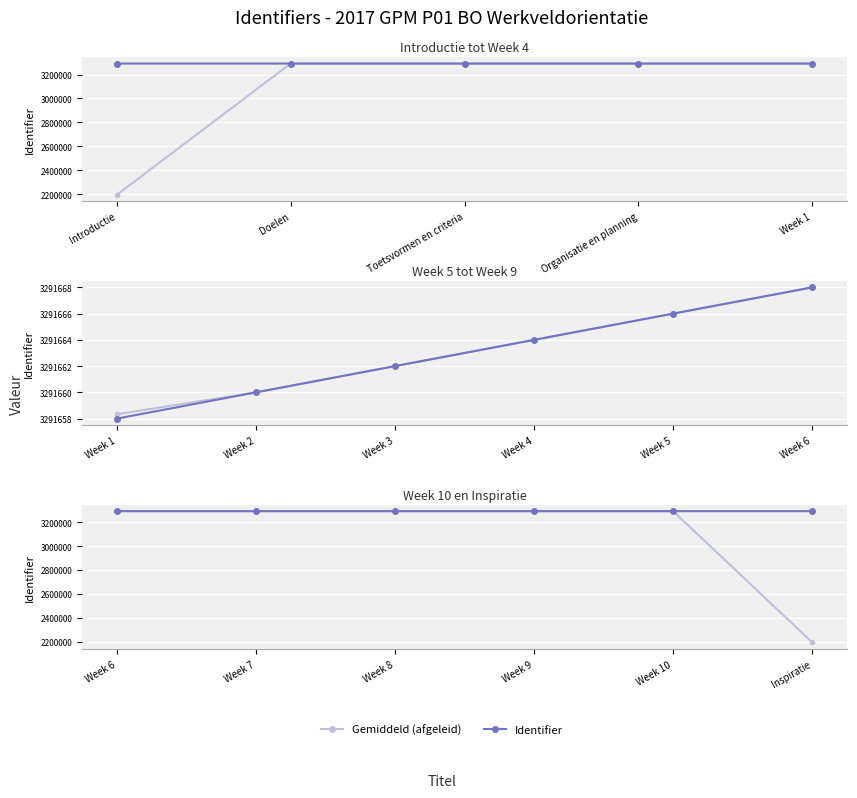

Is it true that Identifier equals 3291672.0 at Week 8?

True